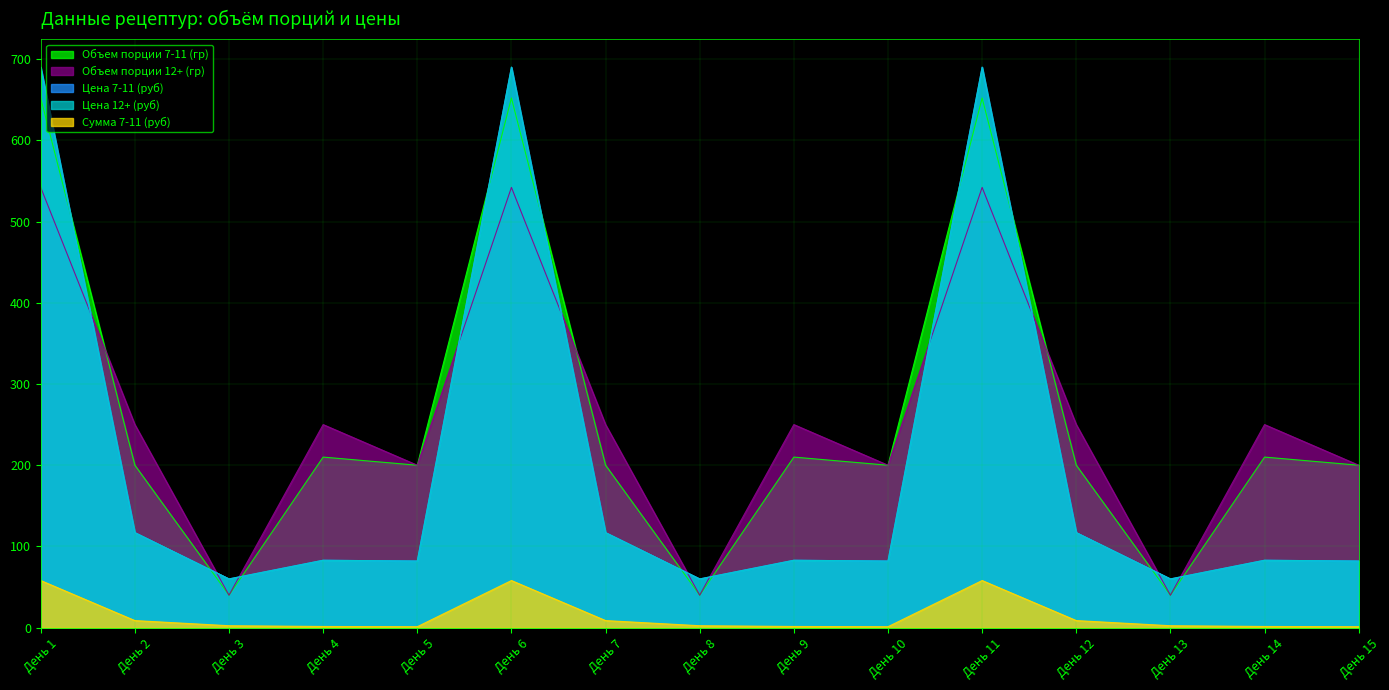

Reading left to right, extract all data points from this chart.

Объем порции 7-11 (гр): День 1=652.0	День 2=200.0	День 3=40.0	День 4=210.0	День 5=200.0	День 6=652.0	День 7=200.0	День 8=40.0	День 9=210.0	День 10=200.0	День 11=652.0	День 12=200.0	День 13=40.0	День 14=210.0	День 15=200.0
Объем порции 12+ (гр): День 1=542.0	День 2=250.0	День 3=40.0	День 4=250.0	День 5=200.0	День 6=542.0	День 7=250.0	День 8=40.0	День 9=250.0	День 10=200.0	День 11=542.0	День 12=250.0	День 13=40.0	День 14=250.0	День 15=200.0
Цена 7-11 (руб): День 1=690.0	День 2=117.0	День 3=60.0	День 4=83.0	День 5=82.0	День 6=690.0	День 7=117.0	День 8=60.0	День 9=83.0	День 10=82.0	День 11=690.0	День 12=117.0	День 13=60.0	День 14=83.0	День 15=82.0
Цена 12+ (руб): День 1=690.0	День 2=117.0	День 3=60.0	День 4=83.0	День 5=82.0	День 6=690.0	День 7=117.0	День 8=60.0	День 9=83.0	День 10=82.0	День 11=690.0	День 12=117.0	День 13=60.0	День 14=83.0	День 15=82.0
Сумма 7-11 (руб): День 1=58.0	День 2=8.7	День 3=2.4	День 4=1.5	День 5=1.2	День 6=58.0	День 7=8.7	День 8=2.4	День 9=1.5	День 10=1.2	День 11=58.0	День 12=8.7	День 13=2.4	День 14=1.5	День 15=1.2